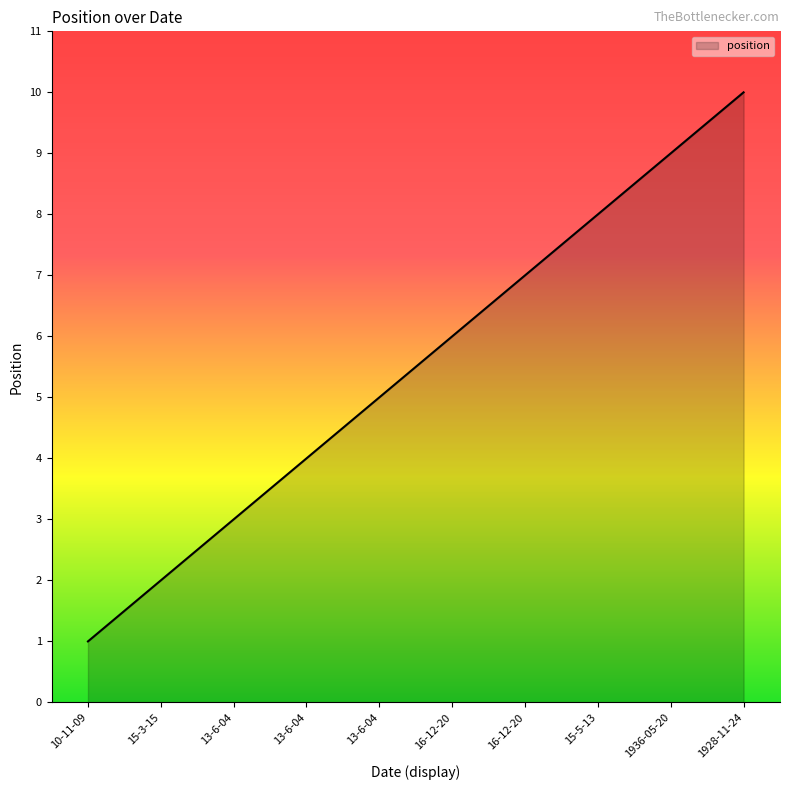

Is this an area chart (filled region under the line)?

Yes